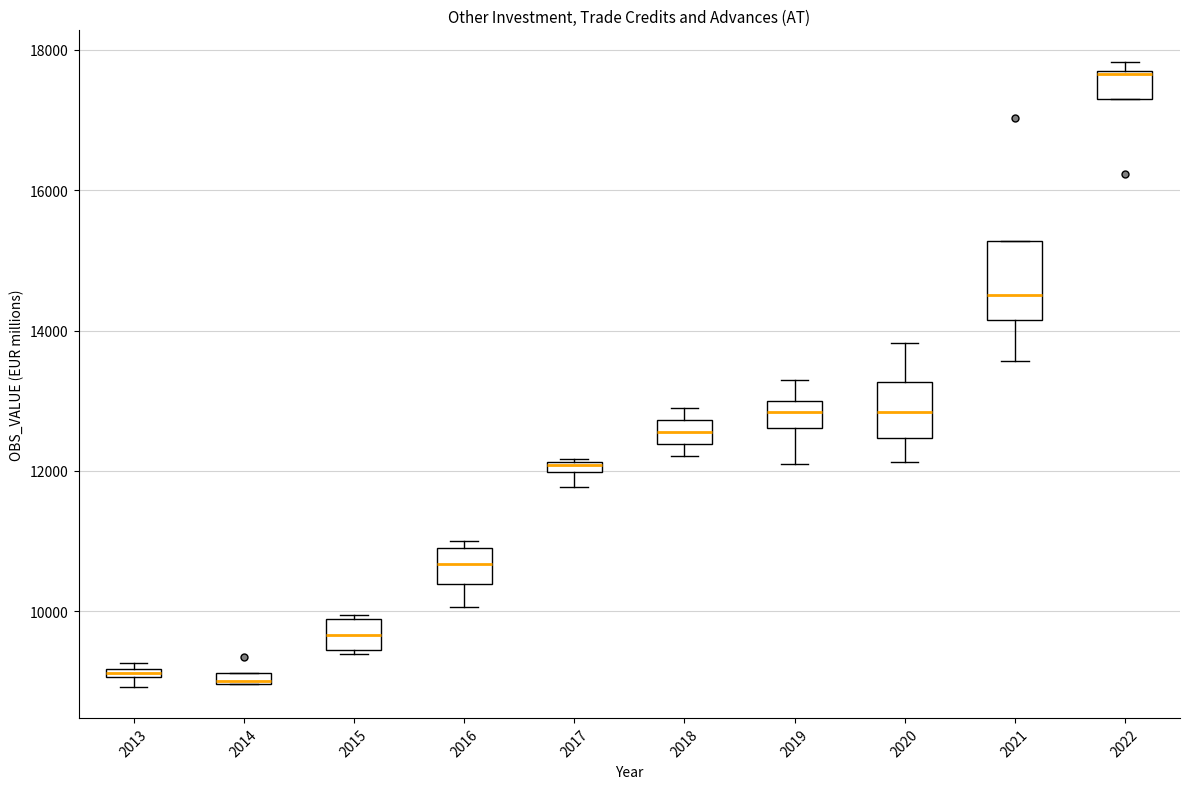

Which box is the tallest, from its lower edge to its upper edge?

2021